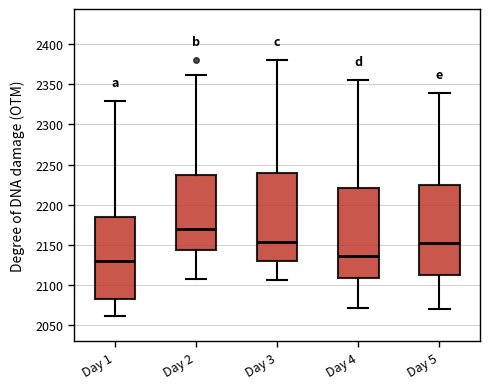

Which box's median line is the highest?

Day 2